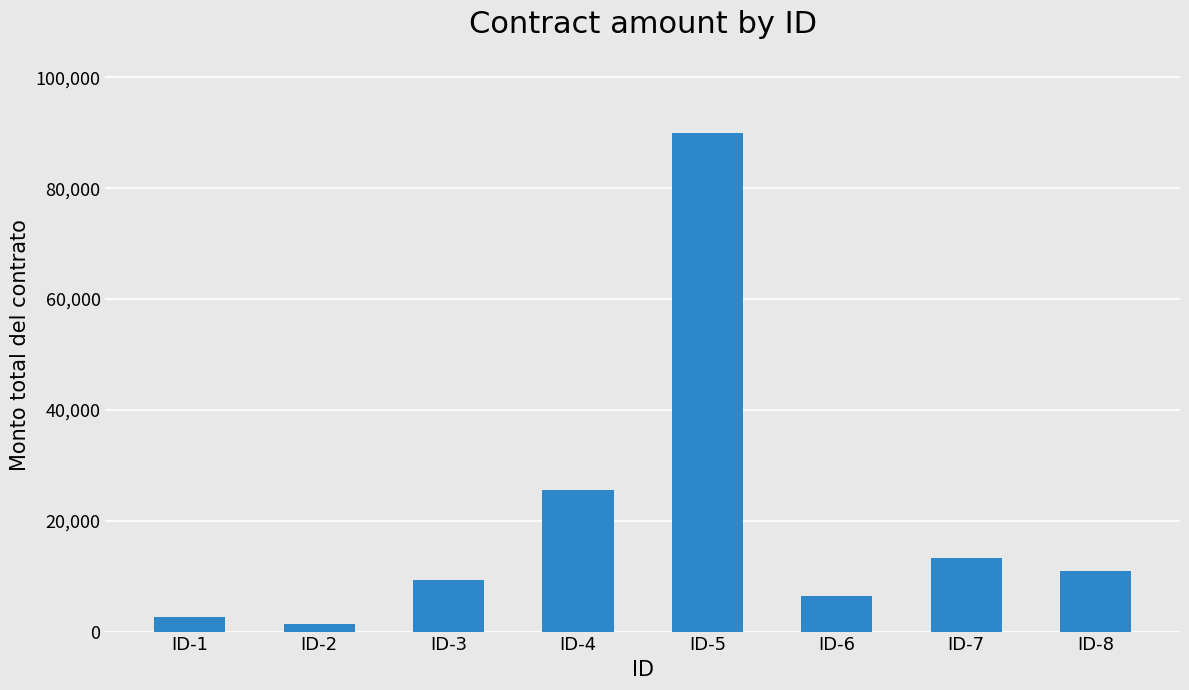

What is the average value?

19942.2